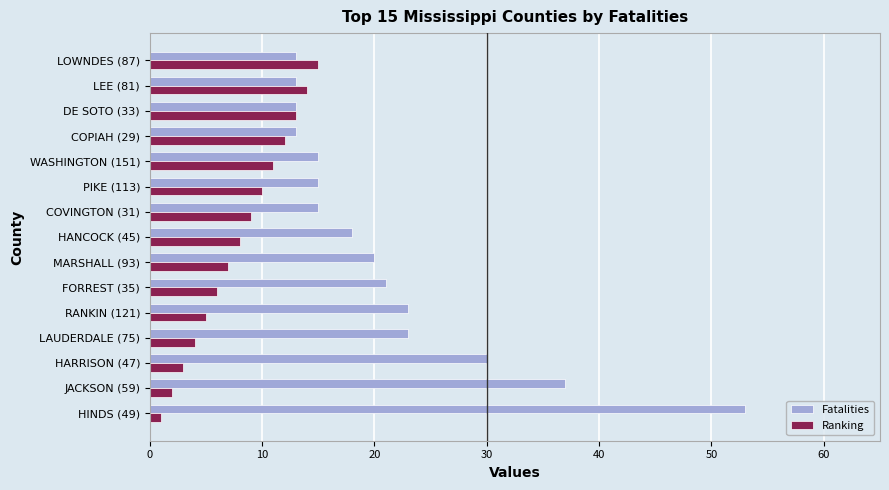

At which label is Fatalities closest to 33?

HARRISON (47)